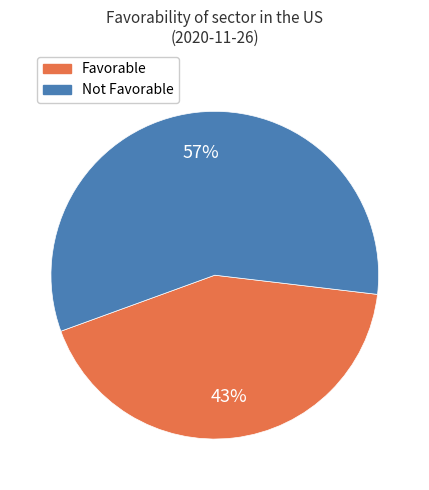

Is there a majority slice in this chart?

Yes